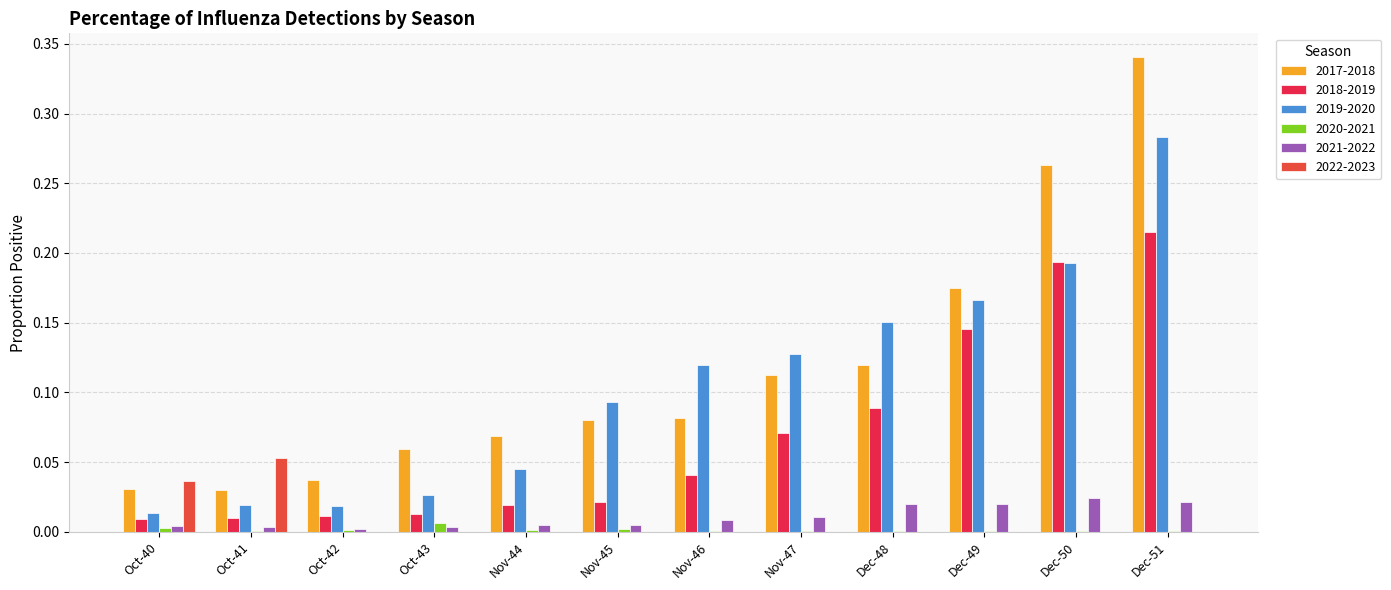

What is the difference between the 2019-2020 values at Oct-43 and Dec-48?

0.1